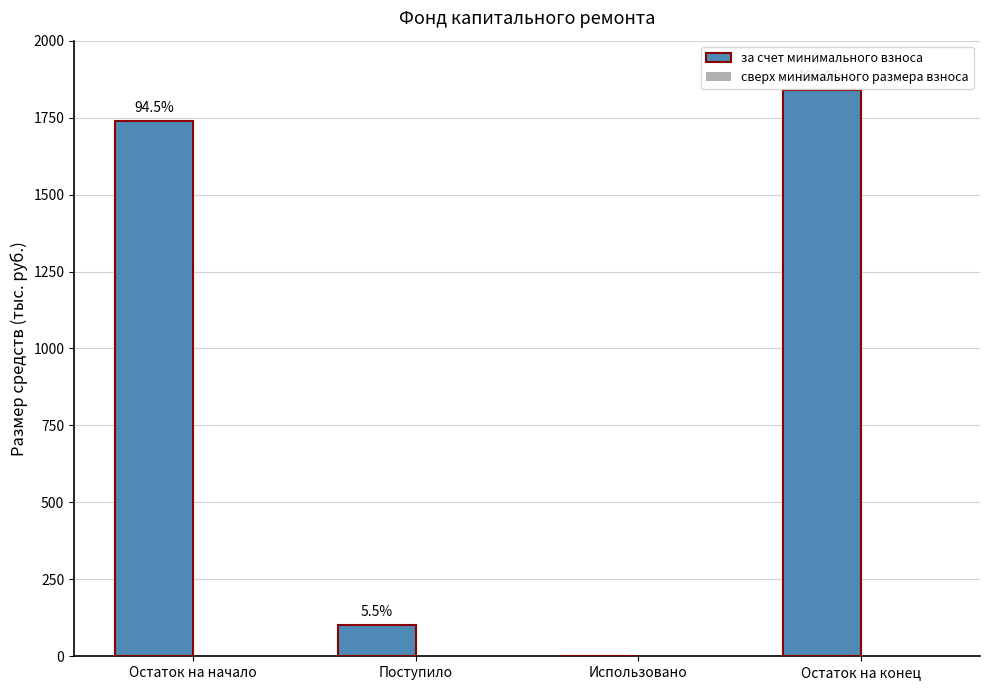

What position from the left is Остаток на начало?

1